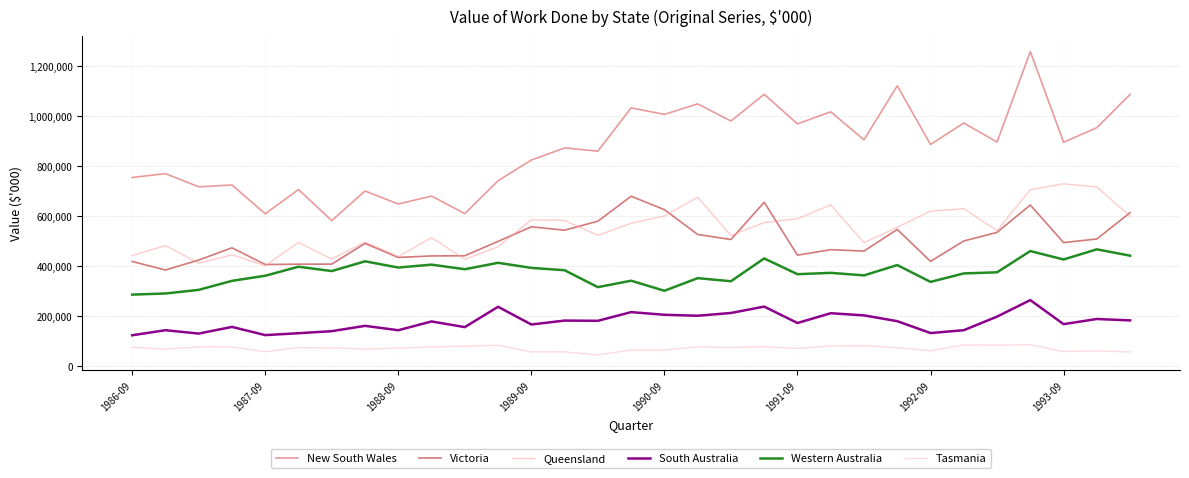

At how many categories does at least one series exceed 1144309?

1